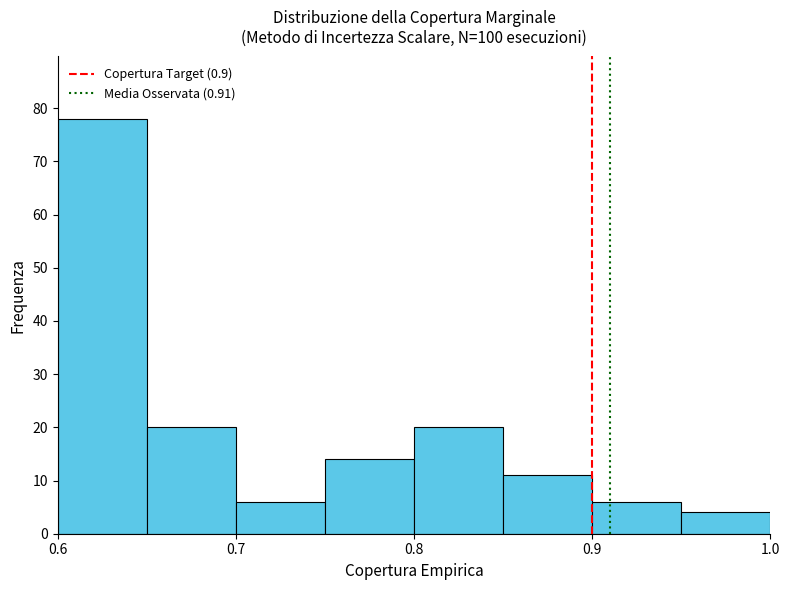

Reading left to right, list every bar in this chart as the range it spans on the x-axis followed by its height. The values are not printed on the chart, so give them approximately, as read against the axis.

0.60 to 0.65: 78
0.65 to 0.70: 20
0.70 to 0.75: 6
0.75 to 0.80: 14
0.80 to 0.85: 20
0.85 to 0.90: 11
0.90 to 0.95: 6
0.95 to 1.00: 4